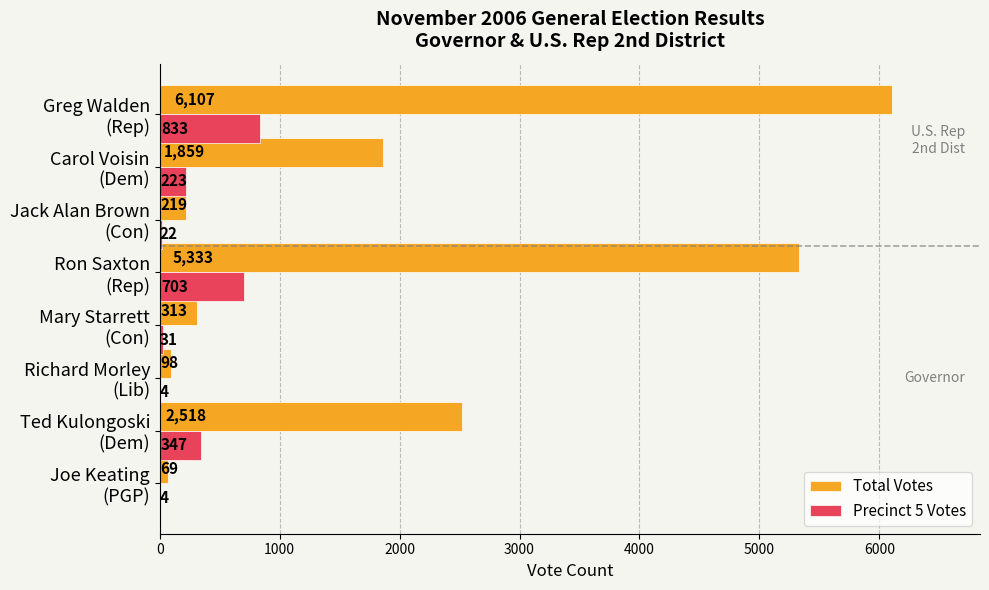

What is the sum of all Total Votes values?

16516